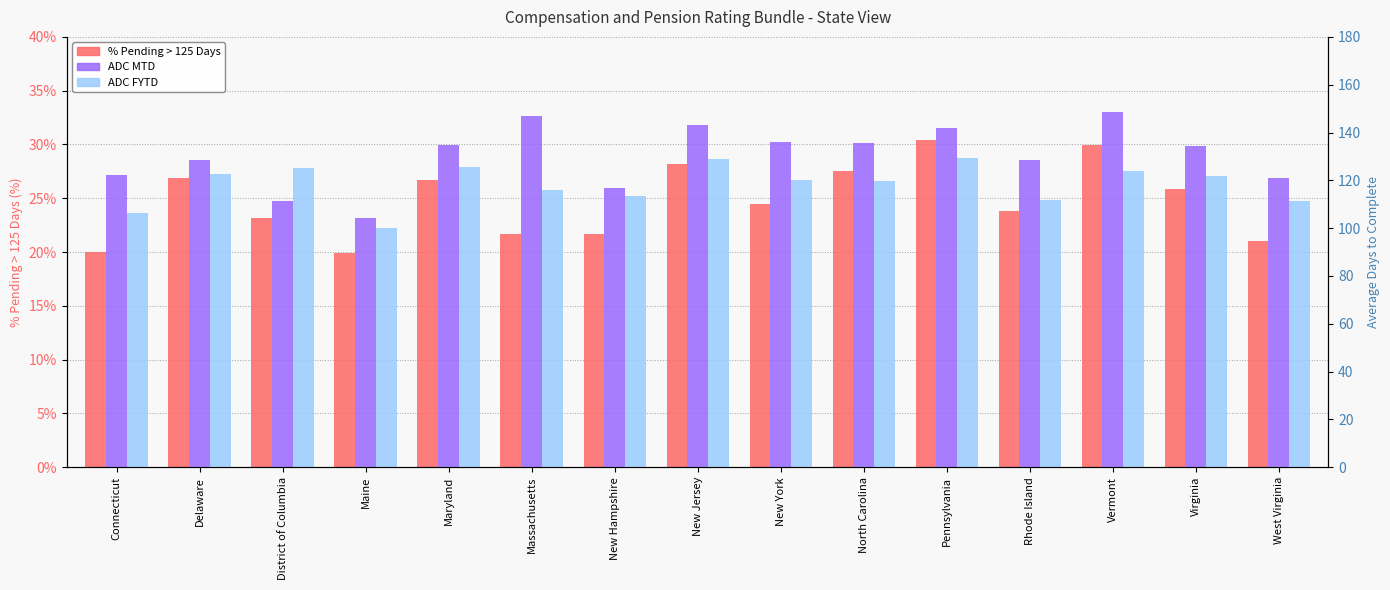

What is the sum of the ADC FYTD values at Maryland and North Carolina?

245.3